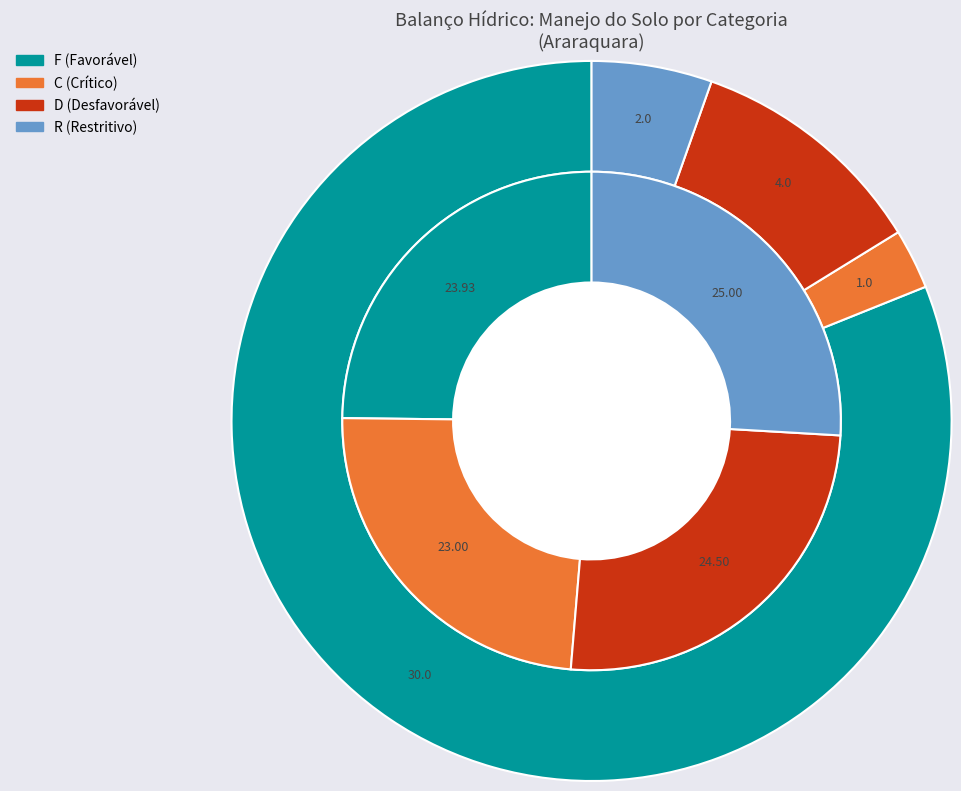

Which slice is the largest?

F